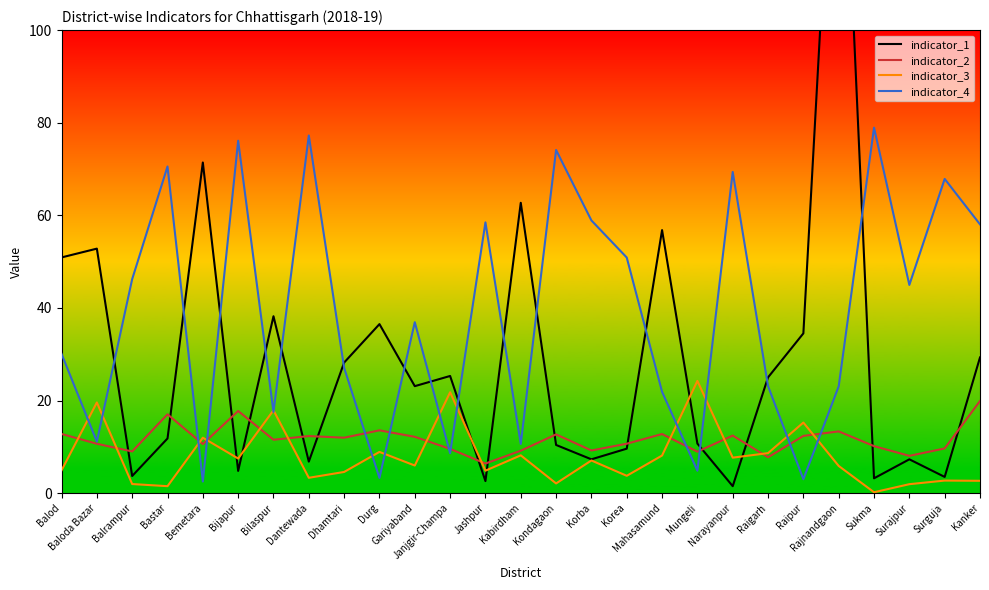

Reading right to left, transcribe all the data shown in this chart.

indicator_1: Kanker=29.3	Surguja=3.5	Surajpur=7.3	Sukma=3.2	Rajnandgaon=172.6	Raipur=34.5	Raigarh=25.0	Narayanpur=1.5	Mungeli=10.7	Mahasamund=56.8	Korea=9.6	Korba=7.3	Kondagaon=10.4	Kabirdham=62.7	Jashpur=2.6	Janjgir-Champa=25.3	Gariyaband=23.1	Durg=36.5	Dhamtari=28.2	Dantewada=6.8	Bilaspur=38.2	Bijapur=4.8	Bemetara=71.4	Bastar=11.8	Balrampur=3.7	Baloda Bazar=52.8	Balod=50.9
indicator_2: Kanker=19.9	Surguja=9.7	Surajpur=8.1	Sukma=10.2	Rajnandgaon=13.3	Raipur=12.4	Raigarh=7.7	Narayanpur=12.4	Mungeli=8.9	Mahasamund=12.8	Korea=10.7	Korba=9.2	Kondagaon=12.7	Kabirdham=9.2	Jashpur=6.4	Janjgir-Champa=9.6	Gariyaband=12.2	Durg=13.6	Dhamtari=12.0	Dantewada=12.3	Bilaspur=11.5	Bijapur=17.7	Bemetara=10.6	Bastar=17.0	Balrampur=9.0	Baloda Bazar=10.7	Balod=12.8
indicator_3: Kanker=2.7	Surguja=2.7	Surajpur=1.9	Sukma=0.2	Rajnandgaon=5.9	Raipur=15.2	Raigarh=8.6	Narayanpur=7.7	Mungeli=24.2	Mahasamund=8.1	Korea=3.7	Korba=7.0	Kondagaon=2.1	Kabirdham=8.2	Jashpur=4.8	Janjgir-Champa=21.8	Gariyaband=6.0	Durg=8.9	Dhamtari=4.6	Dantewada=3.3	Bilaspur=17.9	Bijapur=7.5	Bemetara=12.0	Bastar=1.5	Balrampur=2.0	Baloda Bazar=19.6	Balod=4.9
indicator_4: Kanker=58.0	Surguja=67.9	Surajpur=45.0	Sukma=78.9	Rajnandgaon=23.1	Raipur=3.0	Raigarh=23.1	Narayanpur=69.4	Mungeli=4.8	Mahasamund=21.9	Korea=50.9	Korba=58.9	Kondagaon=74.1	Kabirdham=10.6	Jashpur=58.5	Janjgir-Champa=8.6	Gariyaband=36.9	Durg=3.3	Dhamtari=27.1	Dantewada=77.2	Bilaspur=17.5	Bijapur=76.1	Bemetara=2.5	Bastar=70.5	Balrampur=46.2	Baloda Bazar=11.1	Balod=30.1